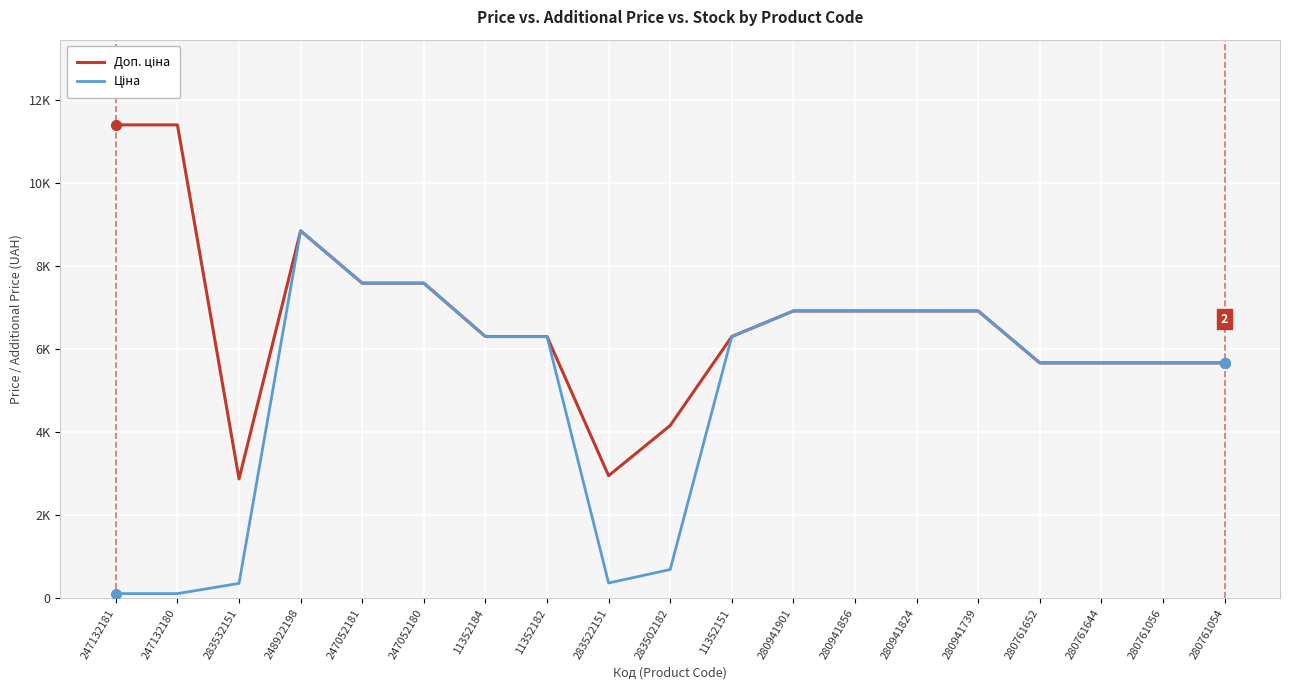

How many interior local valleys does the Ціна series have?

1